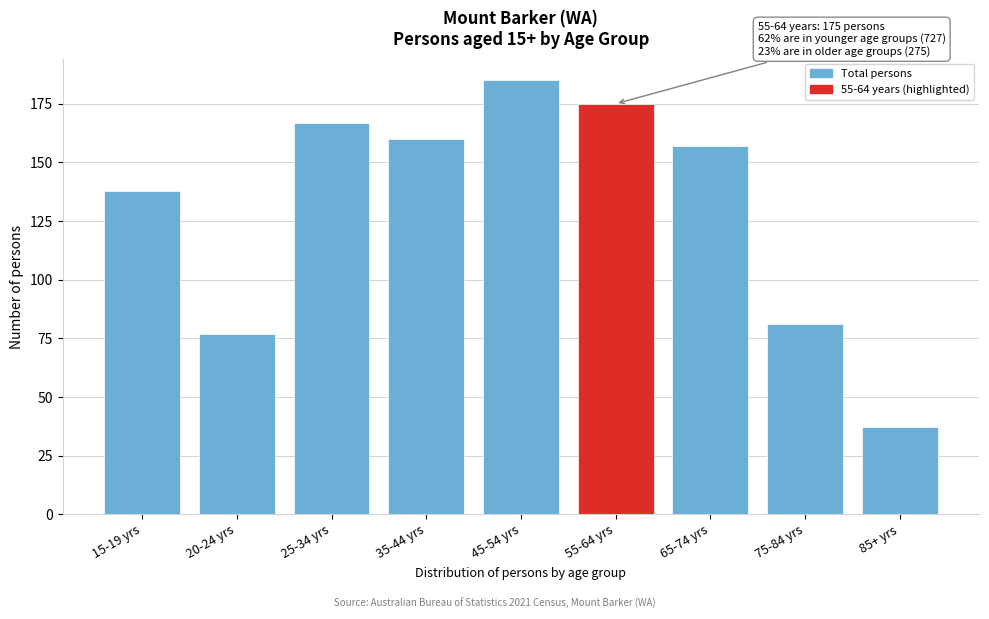

Reading right to left, list all the values displayed in this chart.

85+ yrs=37	75-84 yrs=81	65-74 yrs=157	55-64 yrs=175	45-54 yrs=185	35-44 yrs=160	25-34 yrs=167	20-24 yrs=77	15-19 yrs=138